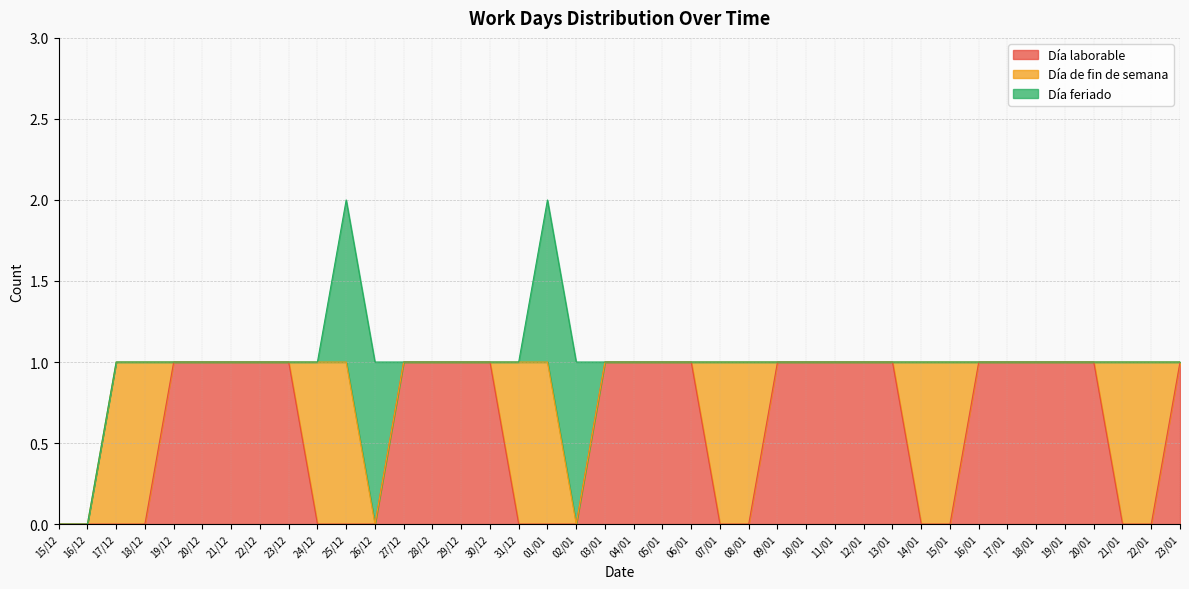

After their last crossing, which series has the higher values: Día laborable or Día de fin de semana?

Día laborable